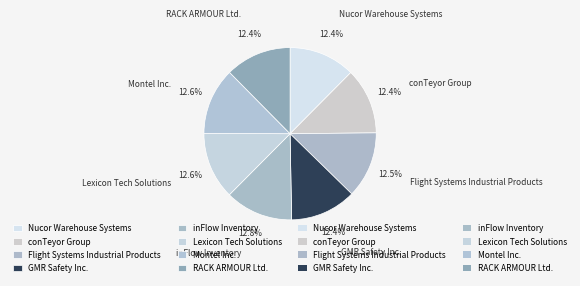

Combined, do GMR Safety Inc. and Lexicon Tech Solutions account for over 50%?

No